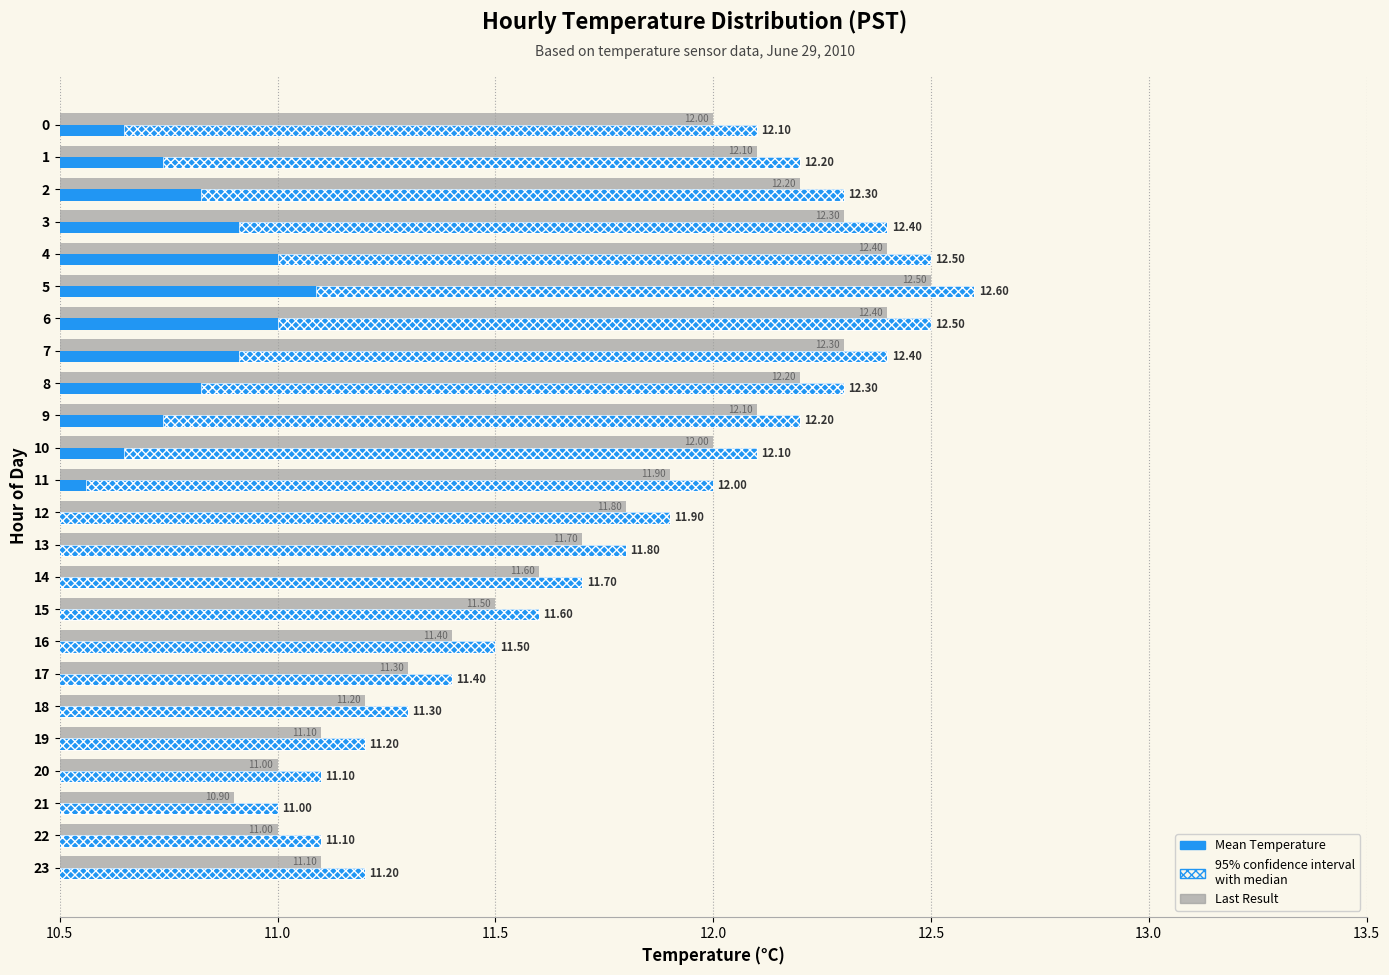

How many distinct data groups are displayed?

3